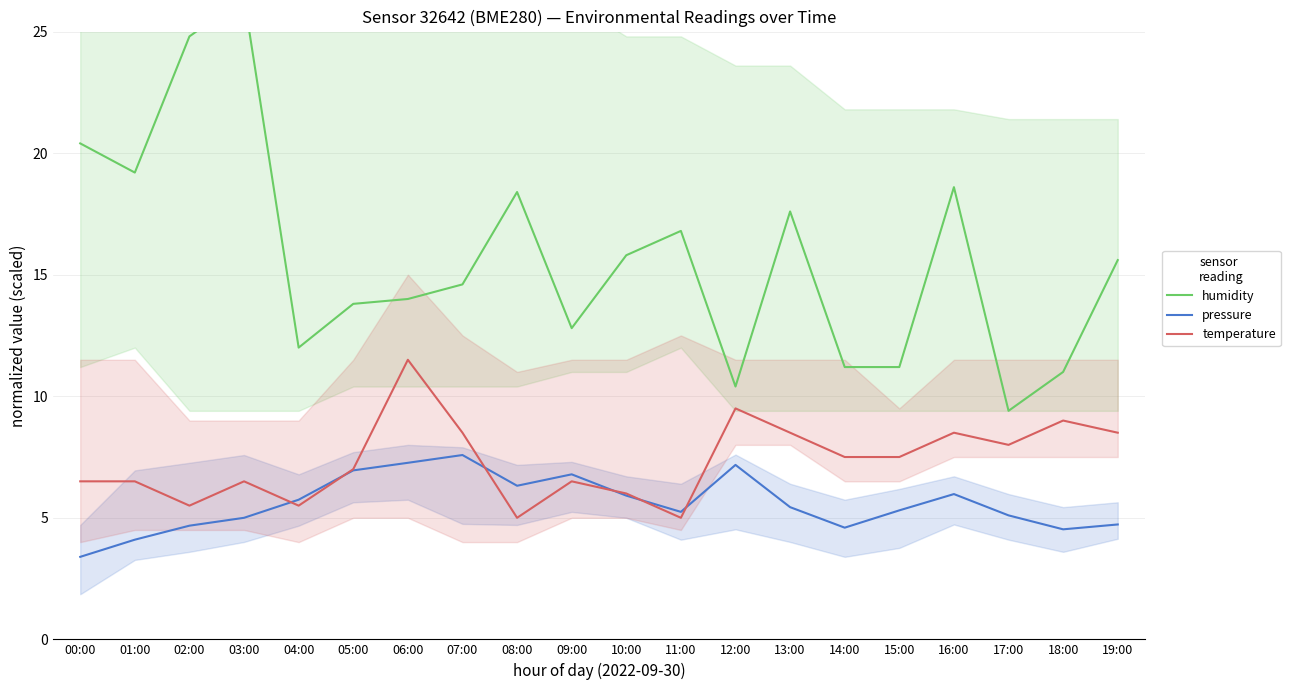

What position from the right is 11:00?

9